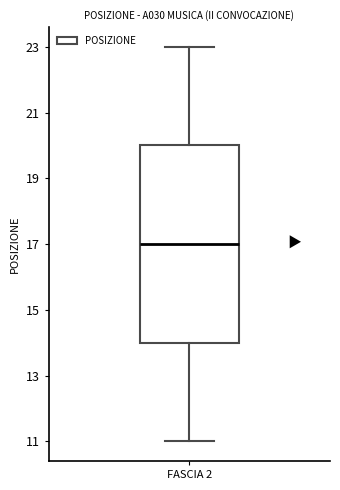

Read this box plot against the y-axis: the position of the median line, the range covered by the box, and the ends of both whiskers. The values are not printed on the chart, so give them approximately, as read against the axis.

median 17, box 14 to 20, whiskers 11 to 23